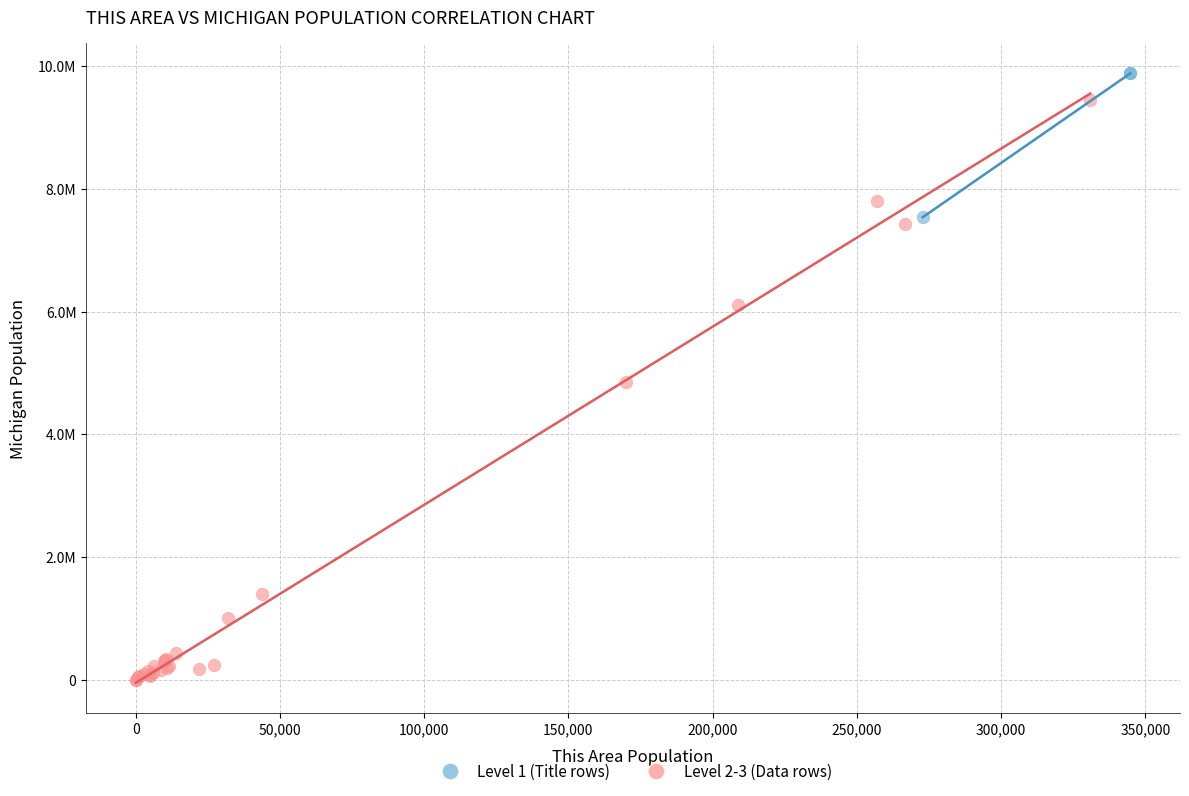

Which series contains the lowest Y value?

Level 2-3 (Data rows)